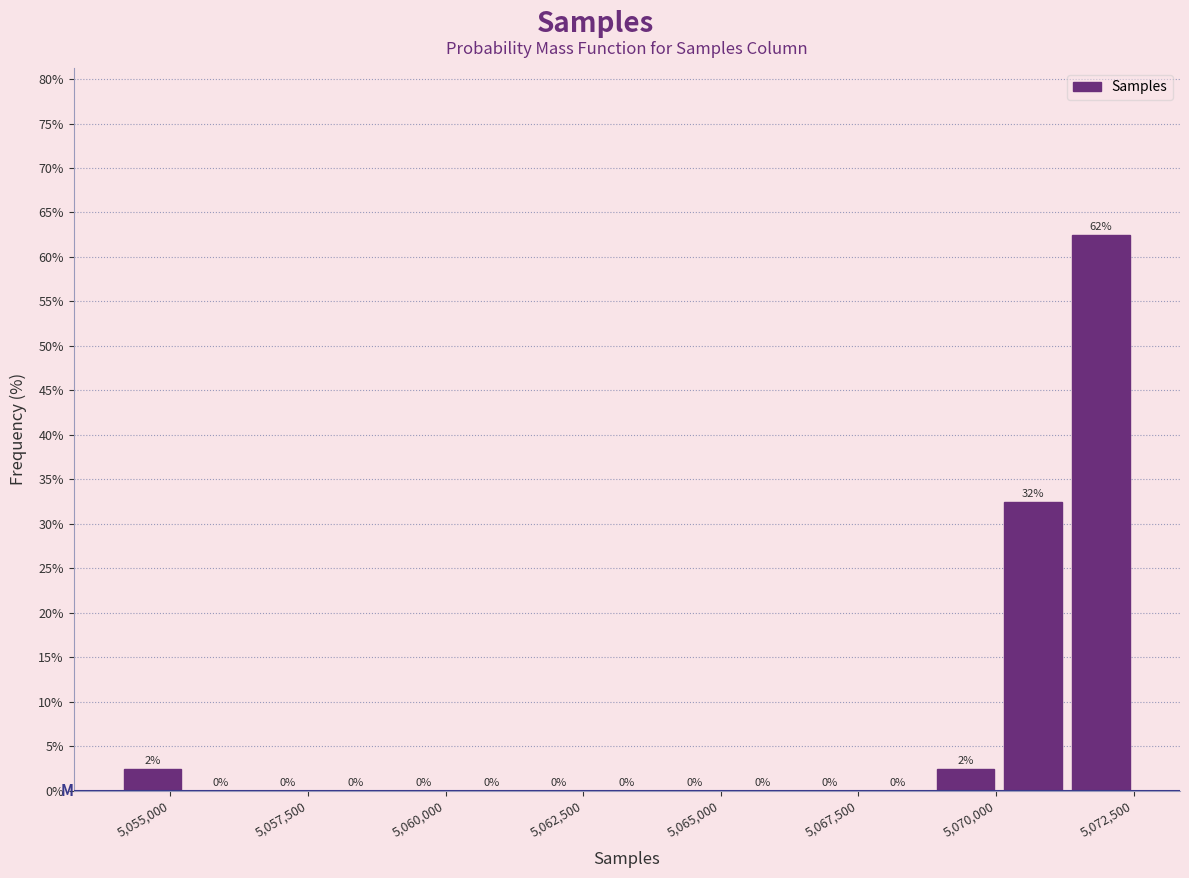

Around what value on the x-axis is the tallest bar? Give the approximate position of its centre, as read against the axis.

5072000